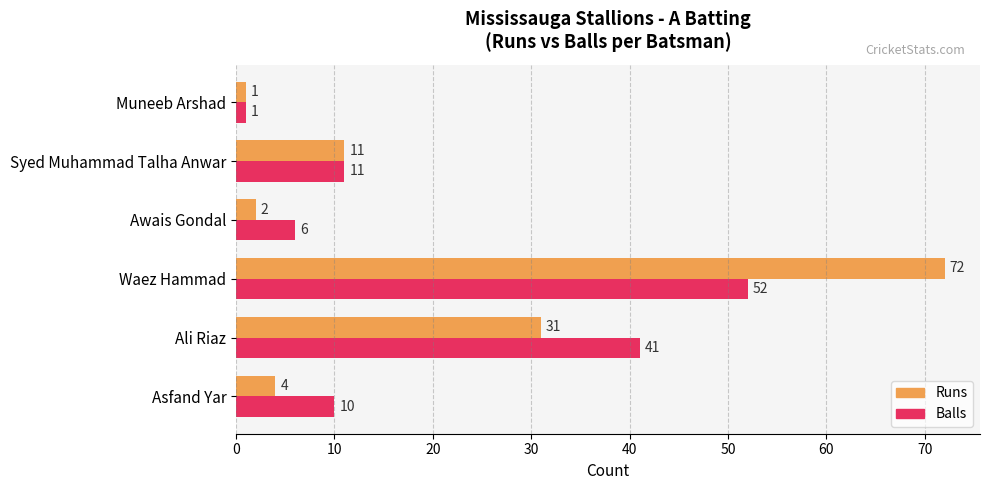

Between Ali Riaz and Awais Gondal, which series saw the biggest shift?

Balls